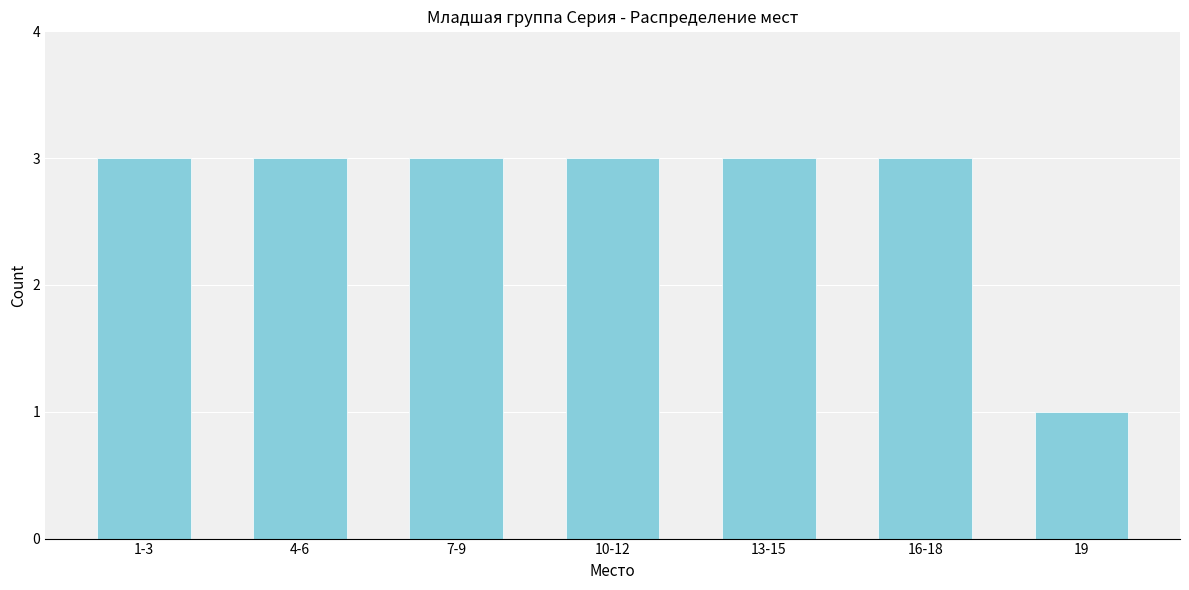

Reading right to left, what are all the values shown in this chart?

1	3	3	3	3	3	3